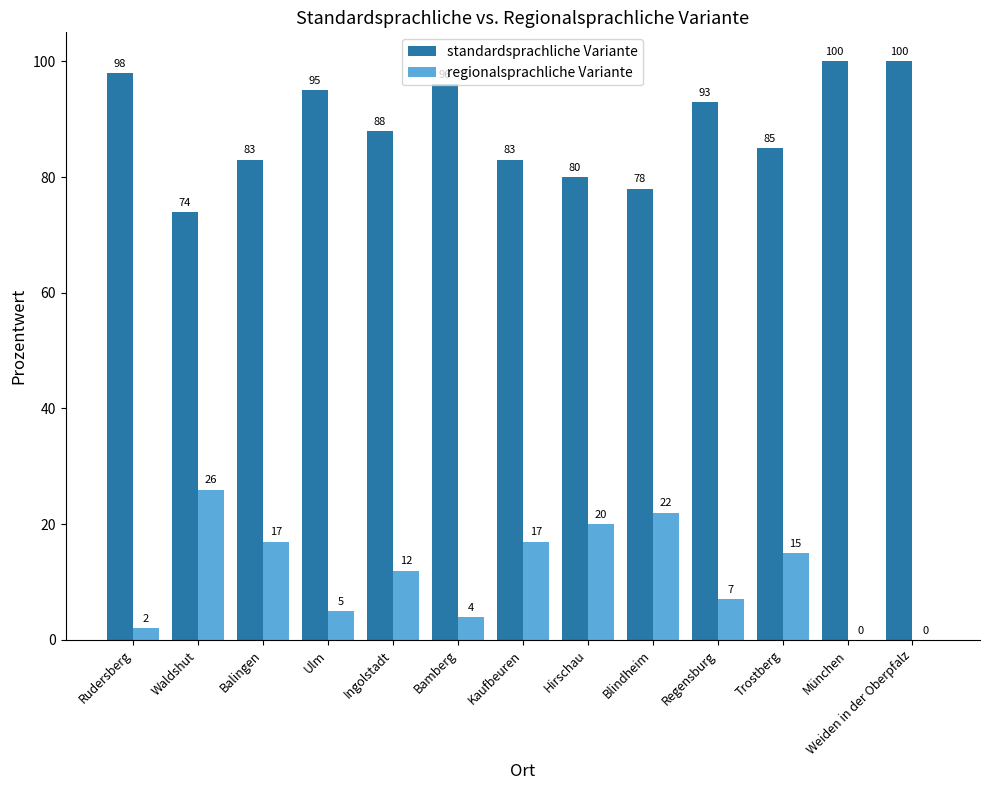

What is the maximum value shown in the chart?

100